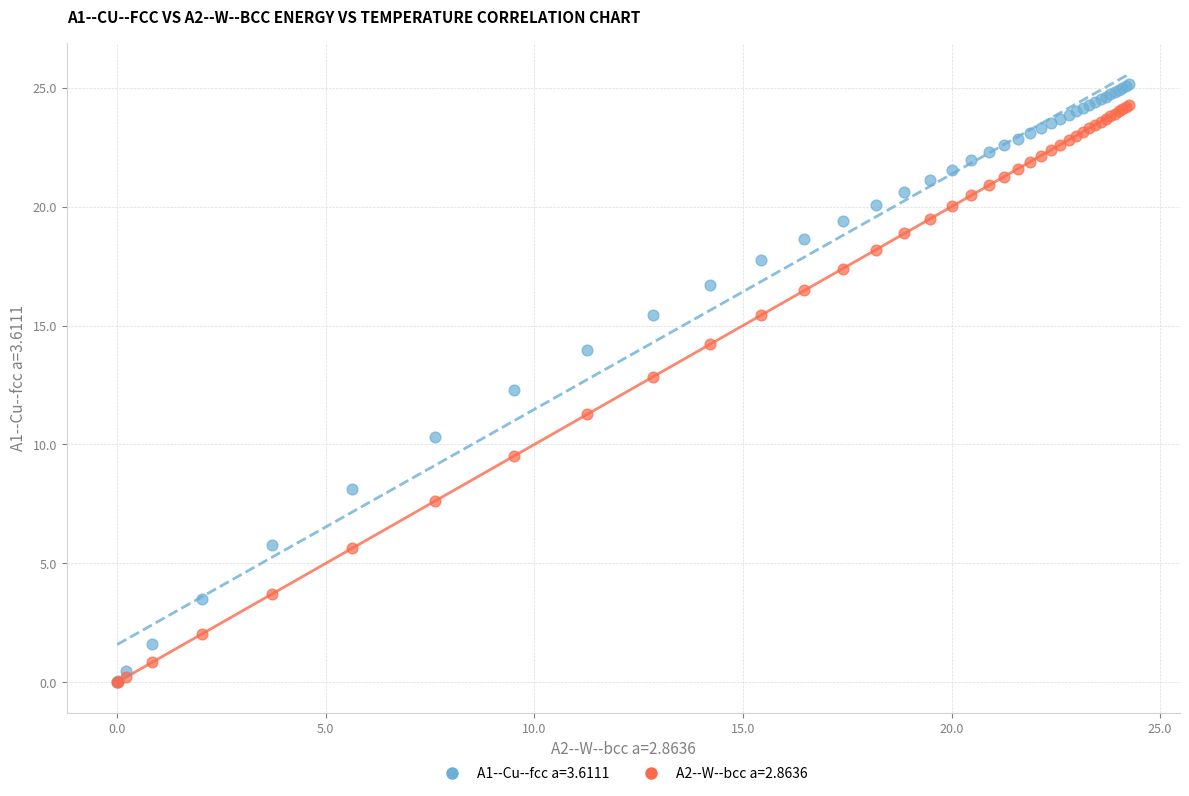

What are all the series names shown in the legend?

A1--Cu--fcc a=3.6111, A2--W--bcc a=2.8636